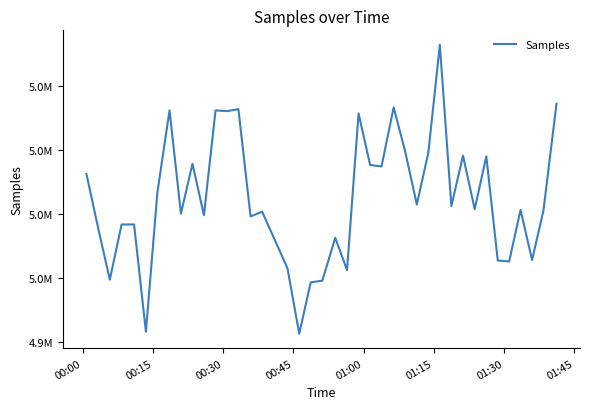

Does the chart have visible grid lines?

No